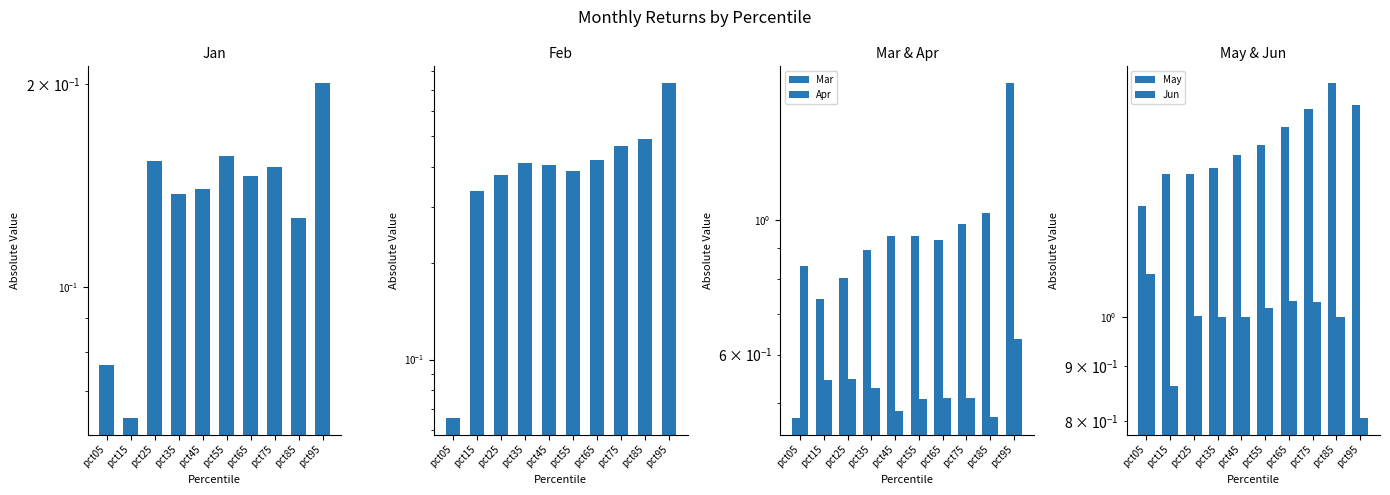

The value of Feb at pct65 is 0.4. True or false?

True